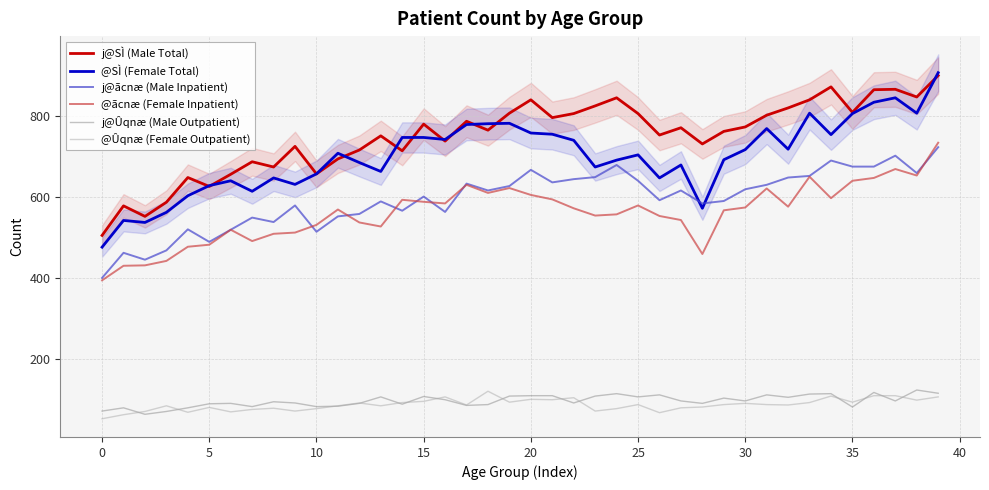

What is the label of the 12th point from the left?

11